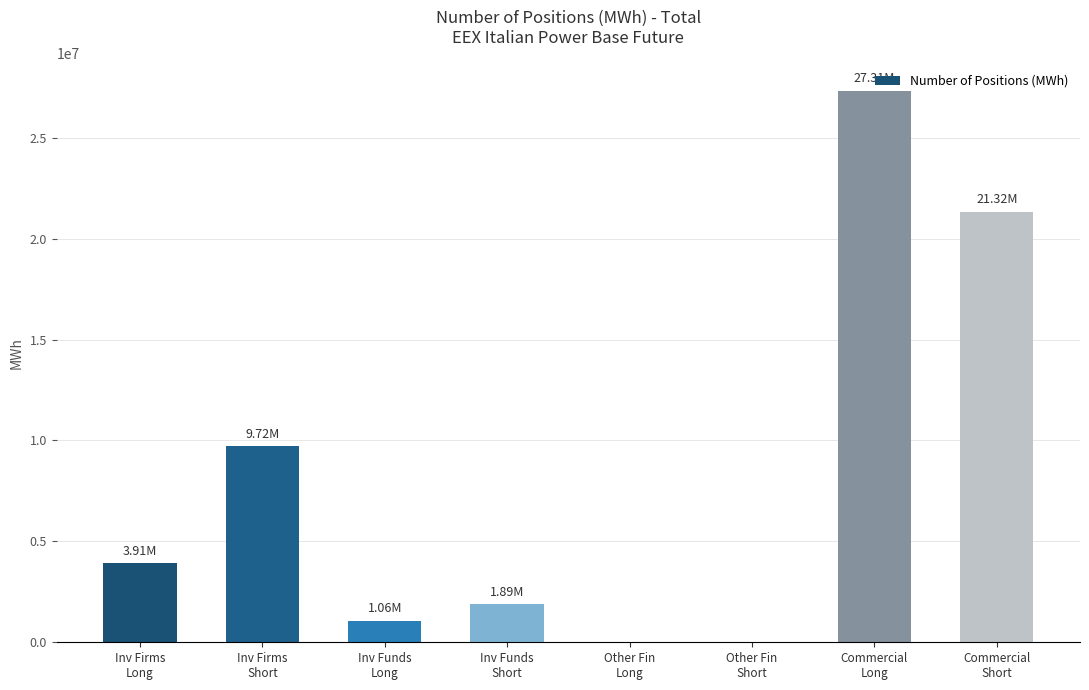

What is the sum of all values?

65217185